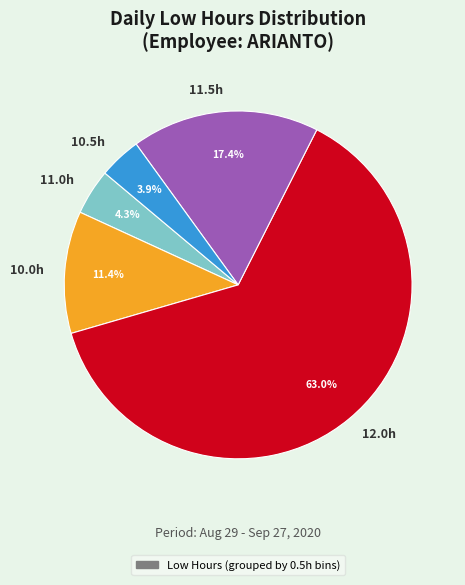

How many slices are in this pie chart?

5